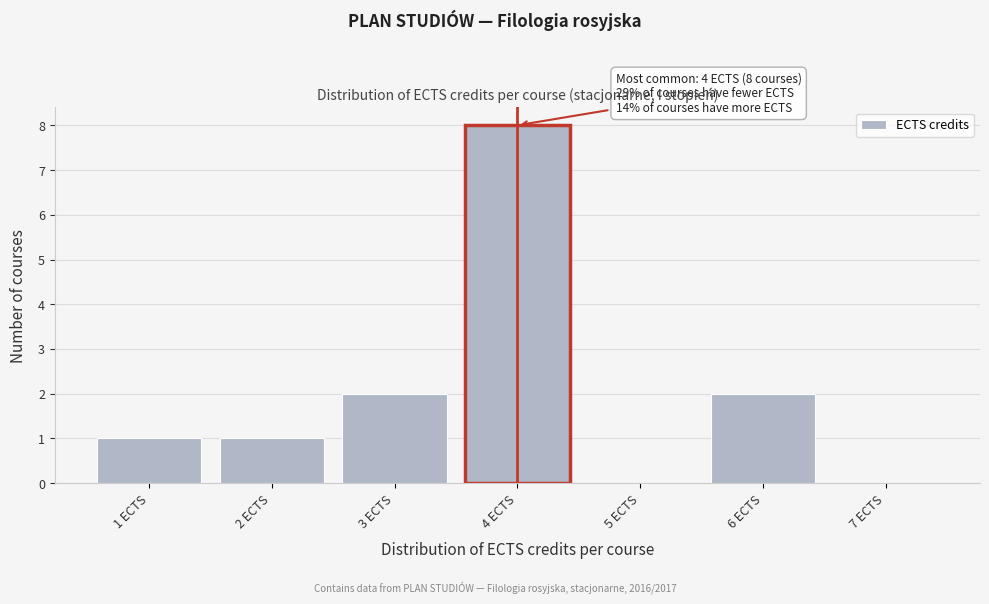

Over which range of the x-axis is the bar tallest?

3.5 to 4.5